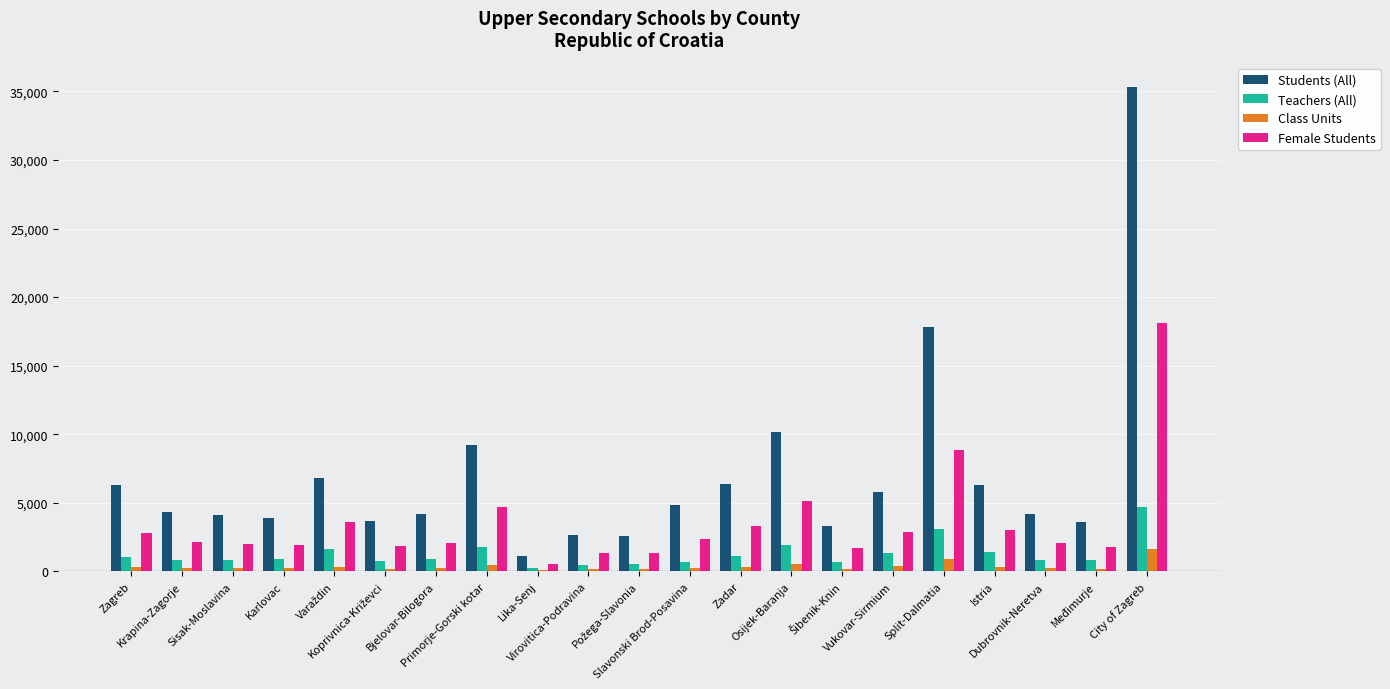

Which series has the widest spread of values?

Students (All)